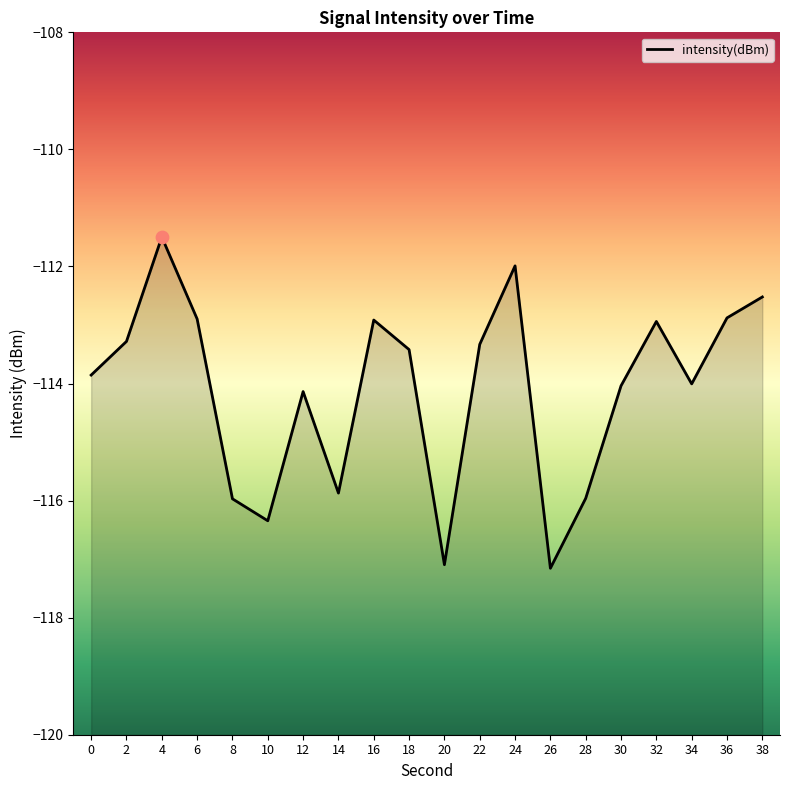

What is the change in value from 20 to 24?

+5.1